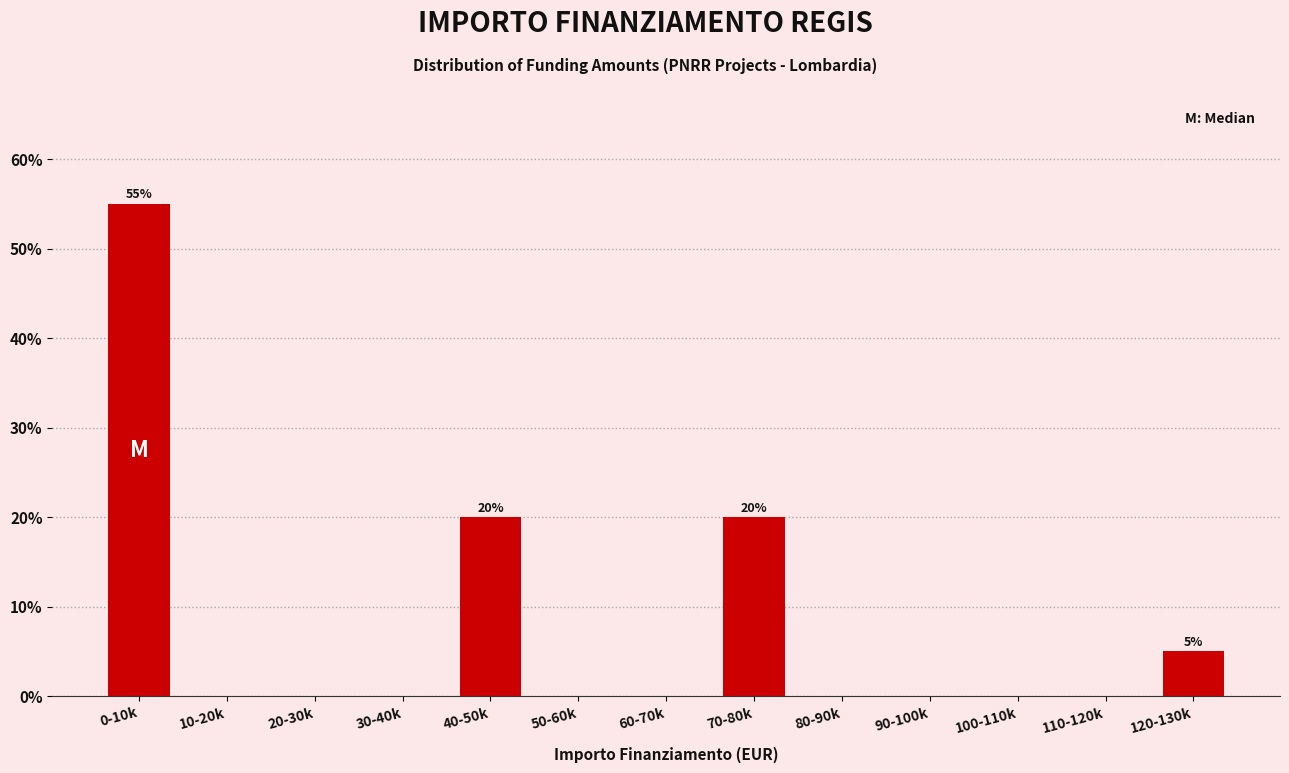

Reading right to left, what are all the values shown in this chart?

120-130k=5.0	110-120k=0.0	100-110k=0.0	90-100k=0.0	80-90k=0.0	70-80k=20.0	60-70k=0.0	50-60k=0.0	40-50k=20.0	30-40k=0.0	20-30k=0.0	10-20k=0.0	0-10k=55.0